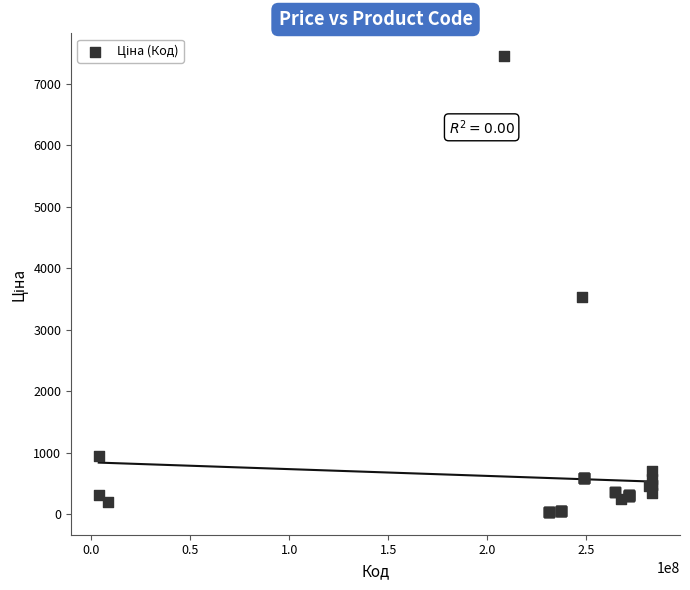

What Y value in the scatter plot is closest to 3745?

3533.1